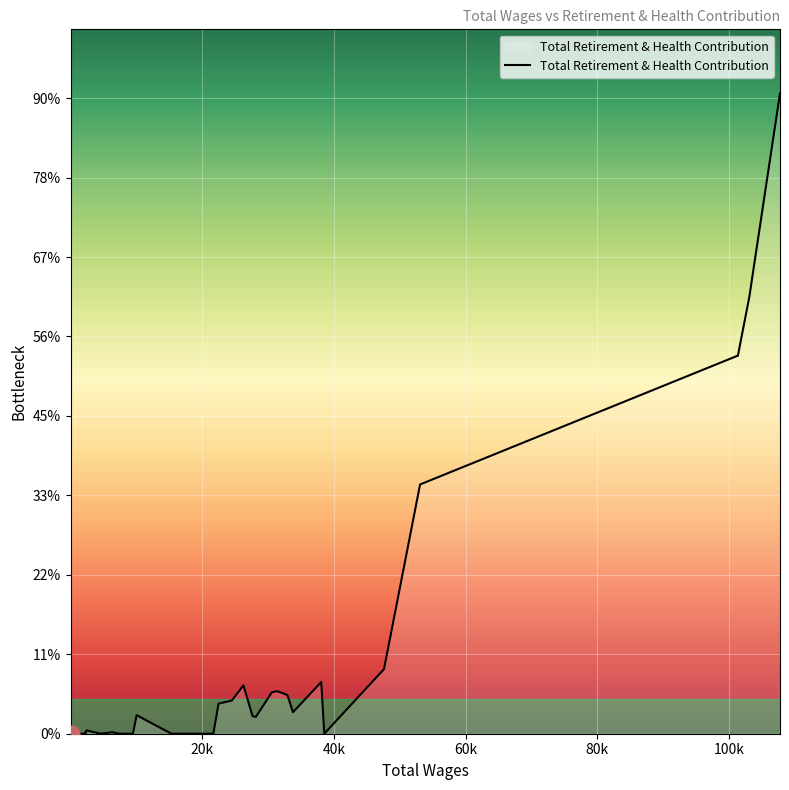

Where is the first local minimum?

3